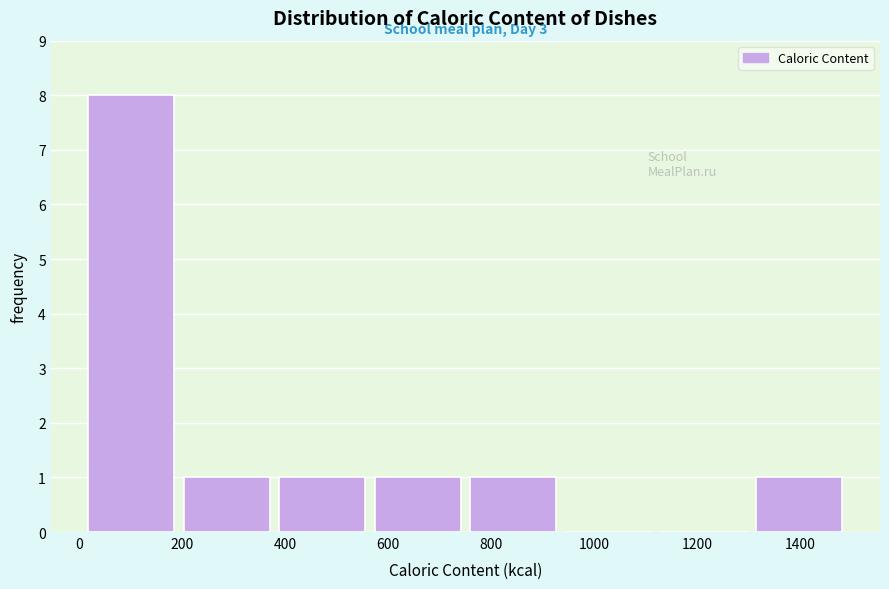

Which range on the x-axis has the tallest bar?

0 to 200